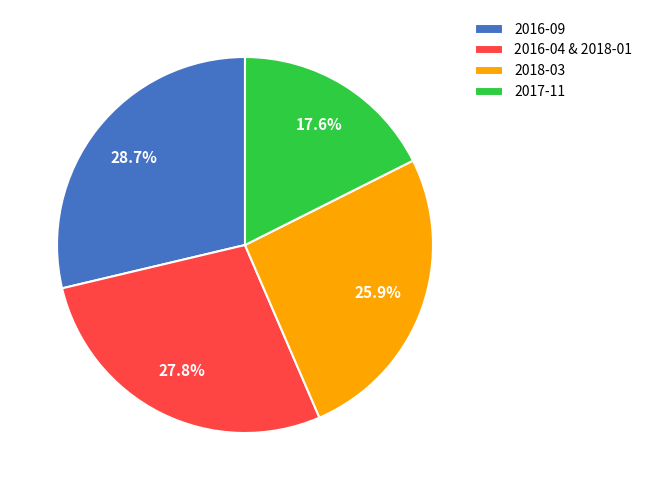

Rank the categories by value from highest to lowest.

2016-09, 2016-04 & 2018-01, 2018-03, 2017-11